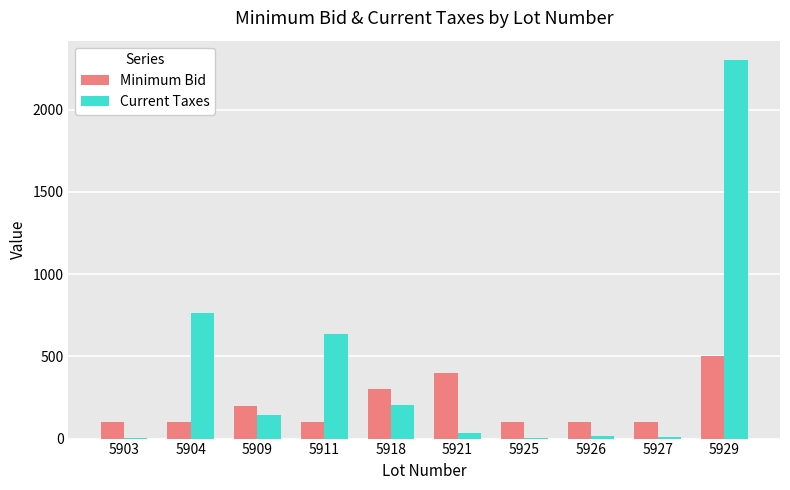

How many groups of bars are there?

10